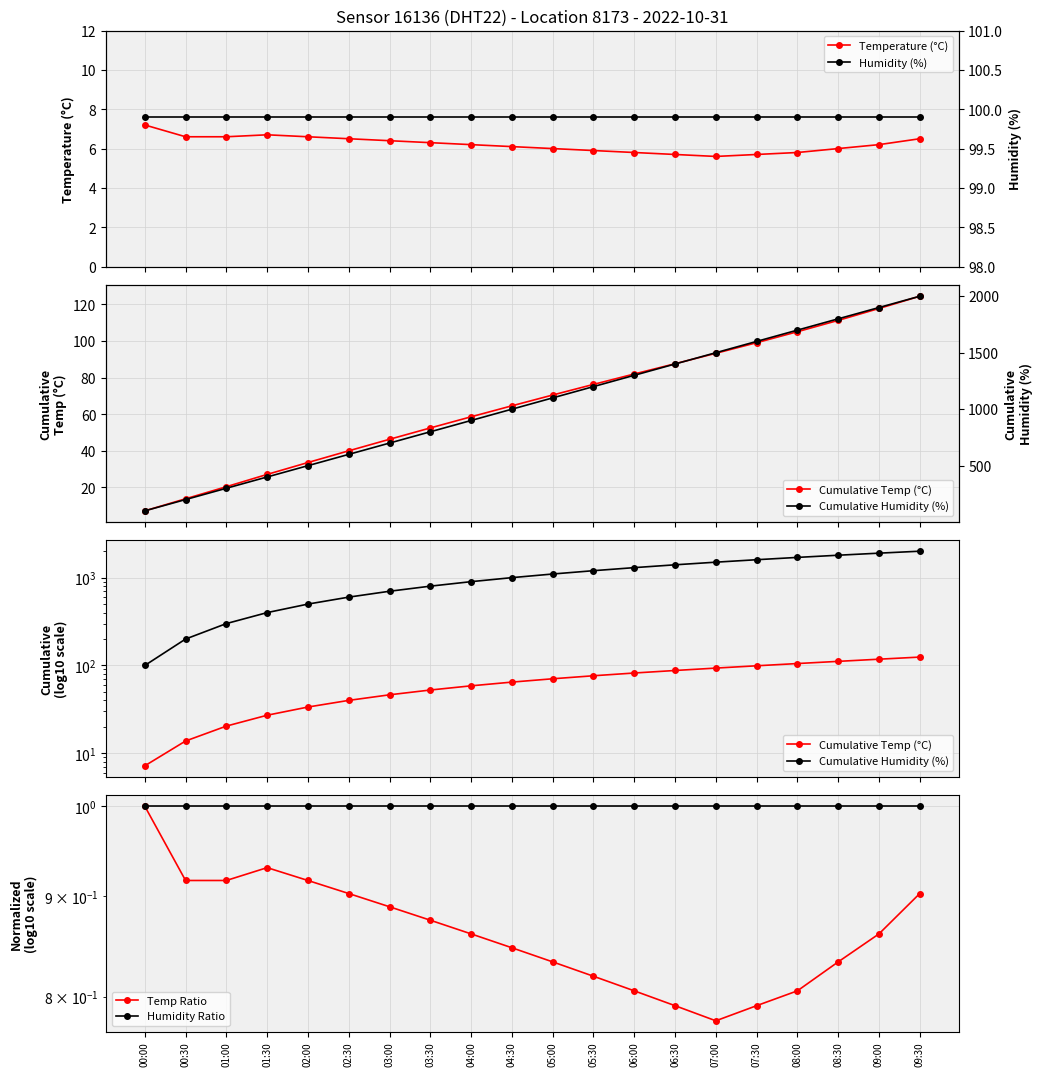

Reading left to right, transcribe all the data shown in this chart.

Temperature (°C): 00:00=7.2	00:30=6.6	01:00=6.6	01:30=6.7	02:00=6.6	02:30=6.5	03:00=6.4	03:30=6.3	04:00=6.2	04:30=6.1	05:00=6.0	05:30=5.9	06:00=5.8	06:30=5.7	07:00=5.6	07:30=5.7	08:00=5.8	08:30=6.0	09:00=6.2	09:30=6.5
Humidity (%): 00:00=99.9	00:30=99.9	01:00=99.9	01:30=99.9	02:00=99.9	02:30=99.9	03:00=99.9	03:30=99.9	04:00=99.9	04:30=99.9	05:00=99.9	05:30=99.9	06:00=99.9	06:30=99.9	07:00=99.9	07:30=99.9	08:00=99.9	08:30=99.9	09:00=99.9	09:30=99.9
Cumulative Temp (°C): 00:00=7.2	00:30=13.8	01:00=20.4	01:30=27.1	02:00=33.6	02:30=40.0	03:00=46.3	03:30=52.5	04:00=58.6	04:30=64.6	05:00=70.5	05:30=76.3	06:00=82.0	06:30=87.6	07:00=93.3	07:30=99.1	08:00=105.1	08:30=111.3	09:00=117.8	09:30=124.5
Cumulative Humidity (%): 00:00=99.9	00:30=199.8	01:00=299.7	01:30=399.6	02:00=499.5	02:30=599.4	03:00=699.3	03:30=799.2	04:00=899.1	04:30=999.0	05:00=1098.9	05:30=1198.8	06:00=1298.7	06:30=1398.6	07:00=1498.5	07:30=1598.4	08:00=1698.3	08:30=1798.2	09:00=1898.1	09:30=1998.0
Temp Ratio: 00:00=1.0	00:30=0.9	01:00=0.9	01:30=0.9	02:00=0.9	02:30=0.9	03:00=0.9	03:30=0.9	04:00=0.9	04:30=0.8	05:00=0.8	05:30=0.8	06:00=0.8	06:30=0.8	07:00=0.8	07:30=0.8	08:00=0.8	08:30=0.8	09:00=0.9	09:30=0.9
Humidity Ratio: 00:00=1.0	00:30=1.0	01:00=1.0	01:30=1.0	02:00=1.0	02:30=1.0	03:00=1.0	03:30=1.0	04:00=1.0	04:30=1.0	05:00=1.0	05:30=1.0	06:00=1.0	06:30=1.0	07:00=1.0	07:30=1.0	08:00=1.0	08:30=1.0	09:00=1.0	09:30=1.0